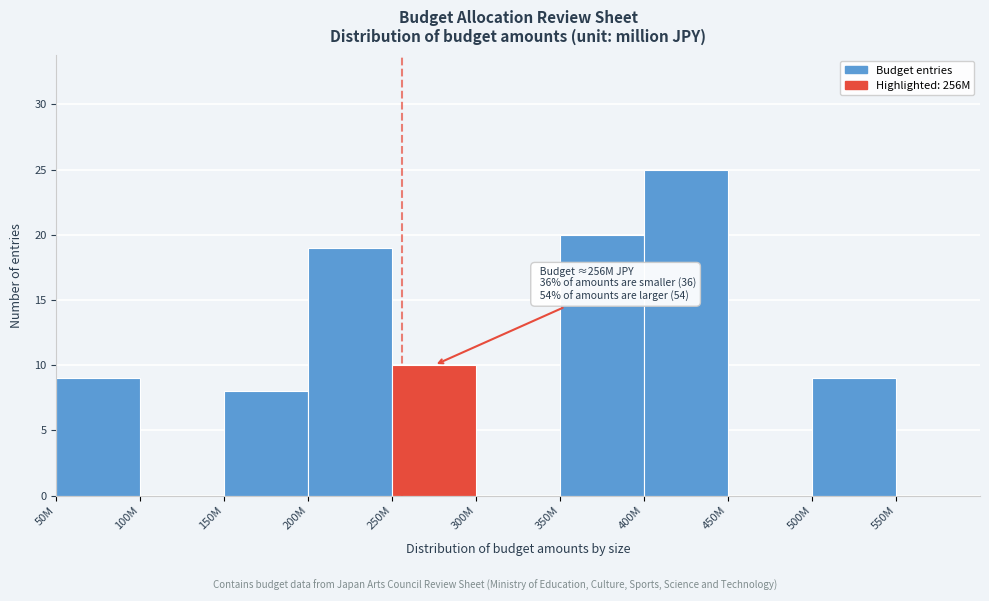

Reading left to right, what are all the values shown in this chart?

50M=9	100M=0	150M=8	200M=19	250M=10	300M=0	350M=20	400M=25	450M=0	500M=9	550M=0